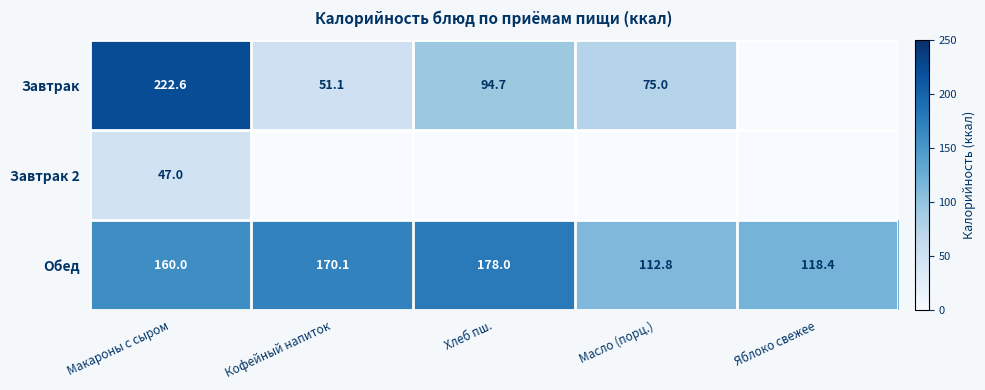

True or false: Обед has a value of 54.4 at Масло (порц.).

False